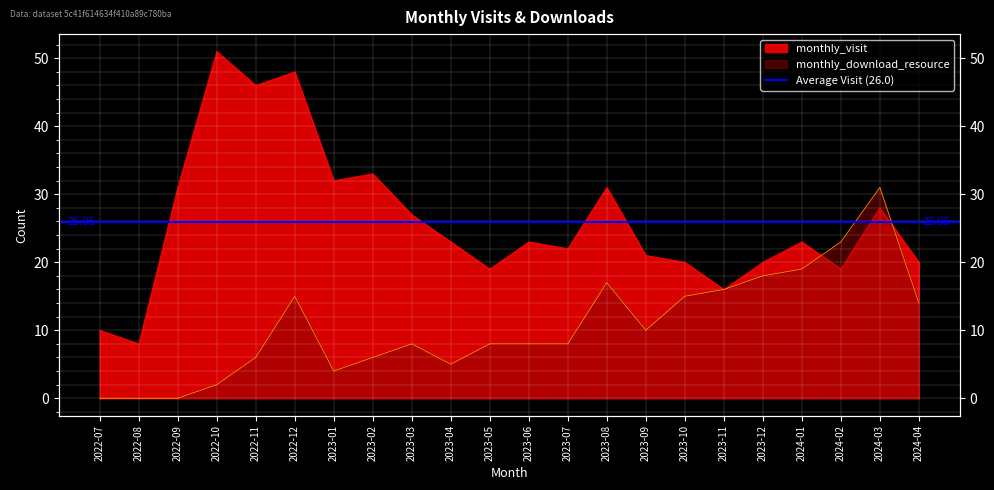

True or false: monthly_download_resource has more than 0 points higher than both neighbors.

True